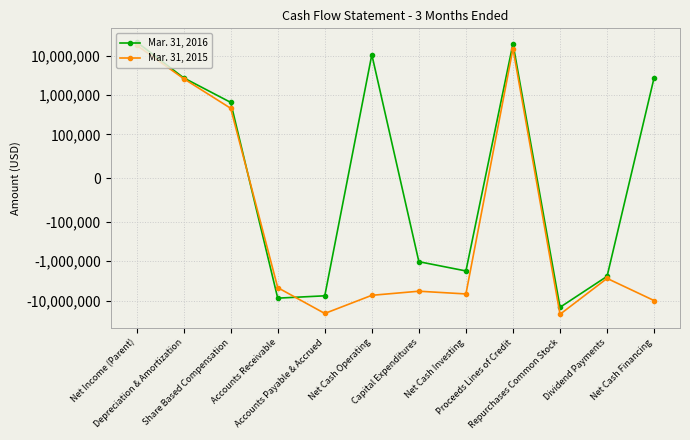

Which series changed the most between Accounts Receivable and Dividend Payments?

Mar. 31, 2016